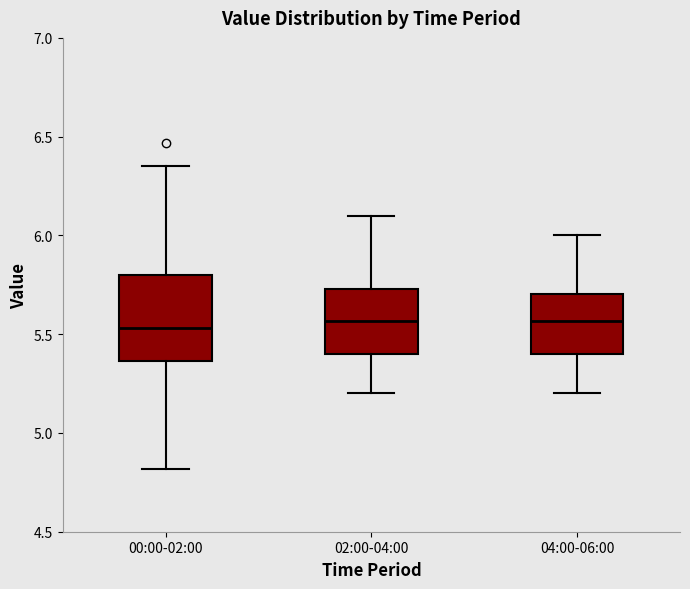

Which box is the tallest, from its lower edge to its upper edge?

00:00-02:00